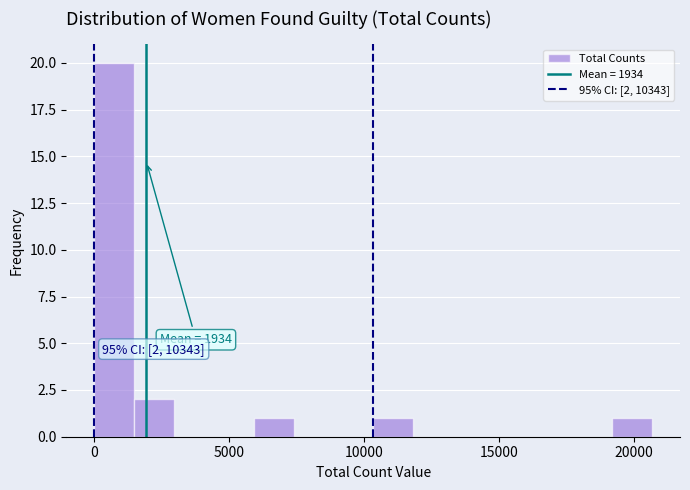

Read against the x-axis, roughly where is the centre of the tallest bar?

500